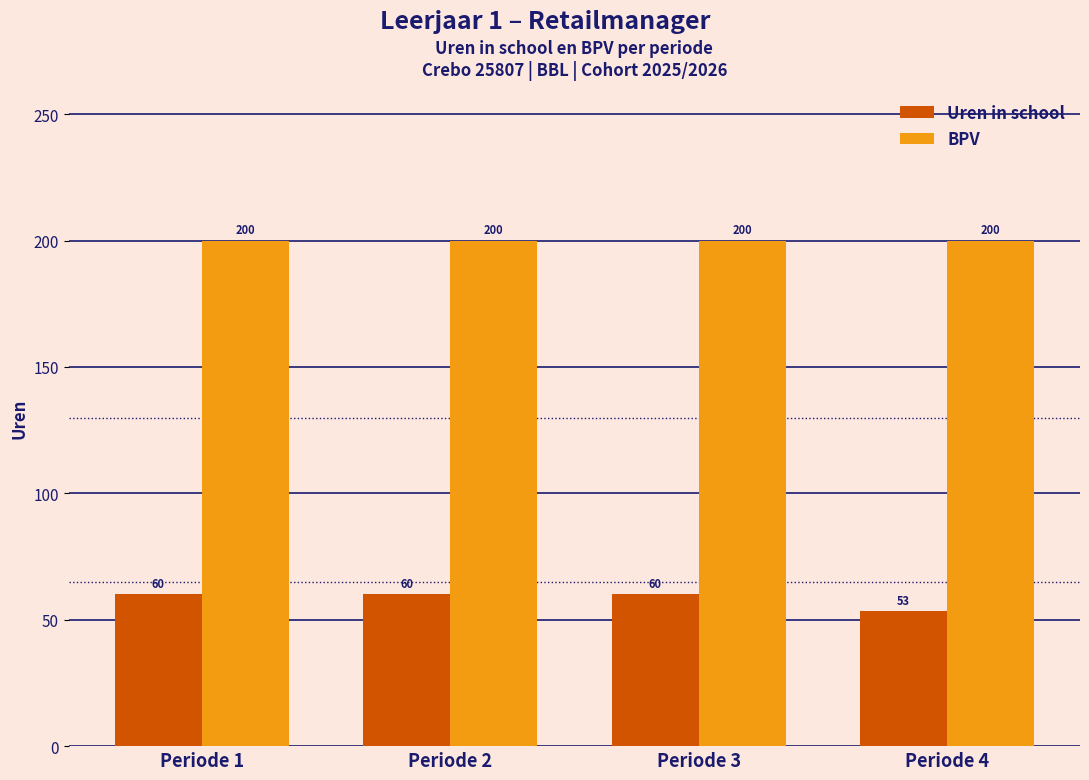

Is it true that BPV equals 276.5 at Periode 2?

False